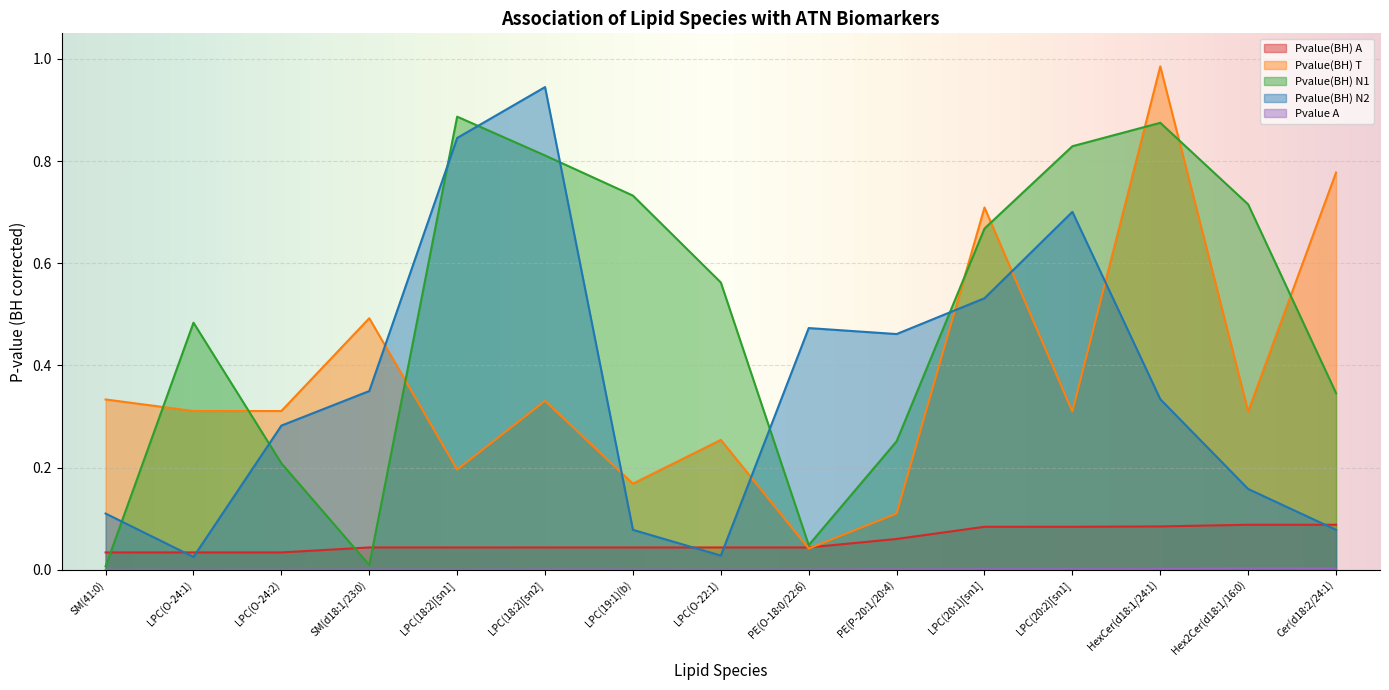

True or false: Pvalue A and Pvalue(BH) N2 intersect in this chart.

False